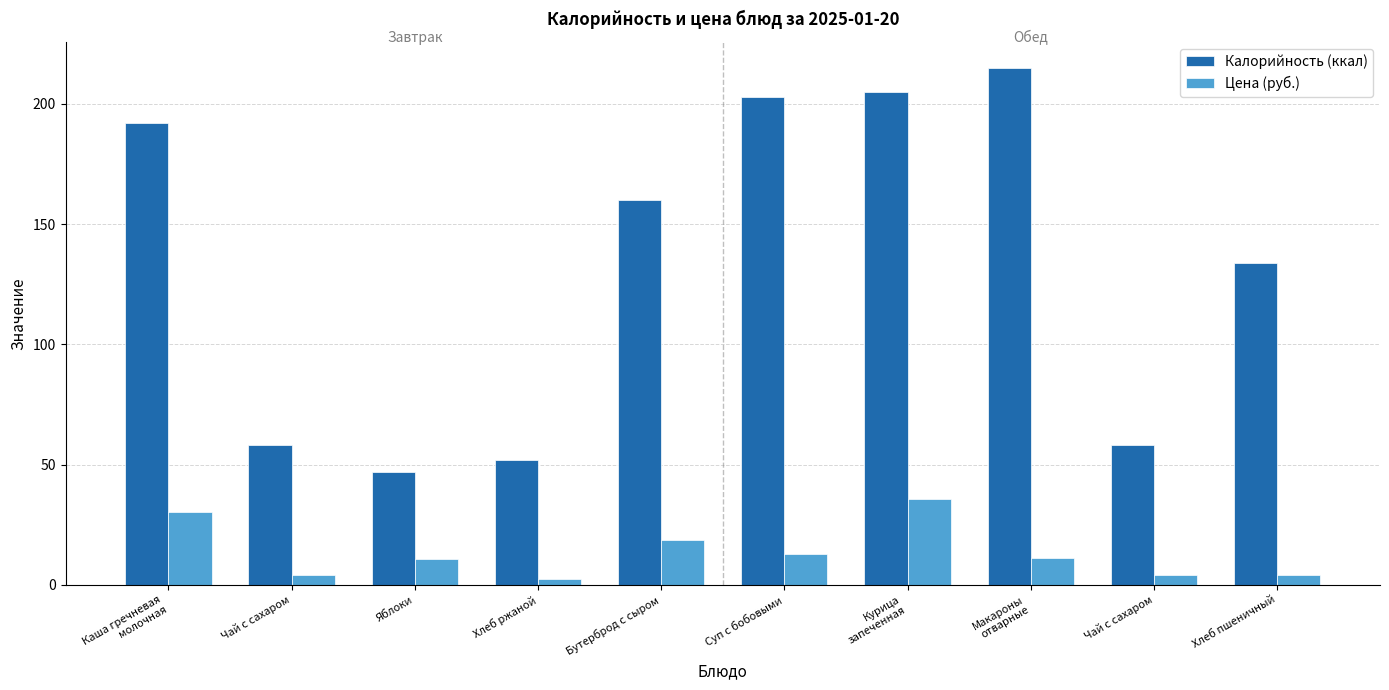

Rank the series at Яблоки from highest to lowest value.

Калорийность (ккал), Цена (руб.)